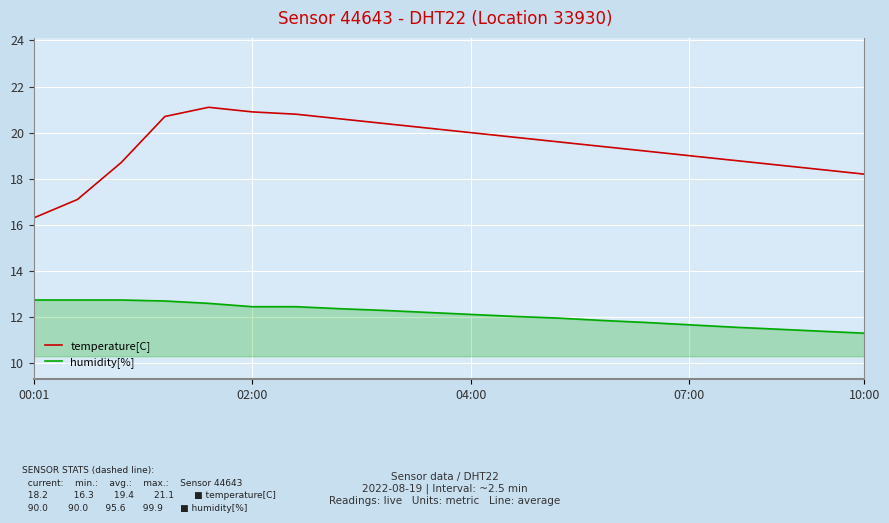

How many categories are shown in the chart?

20